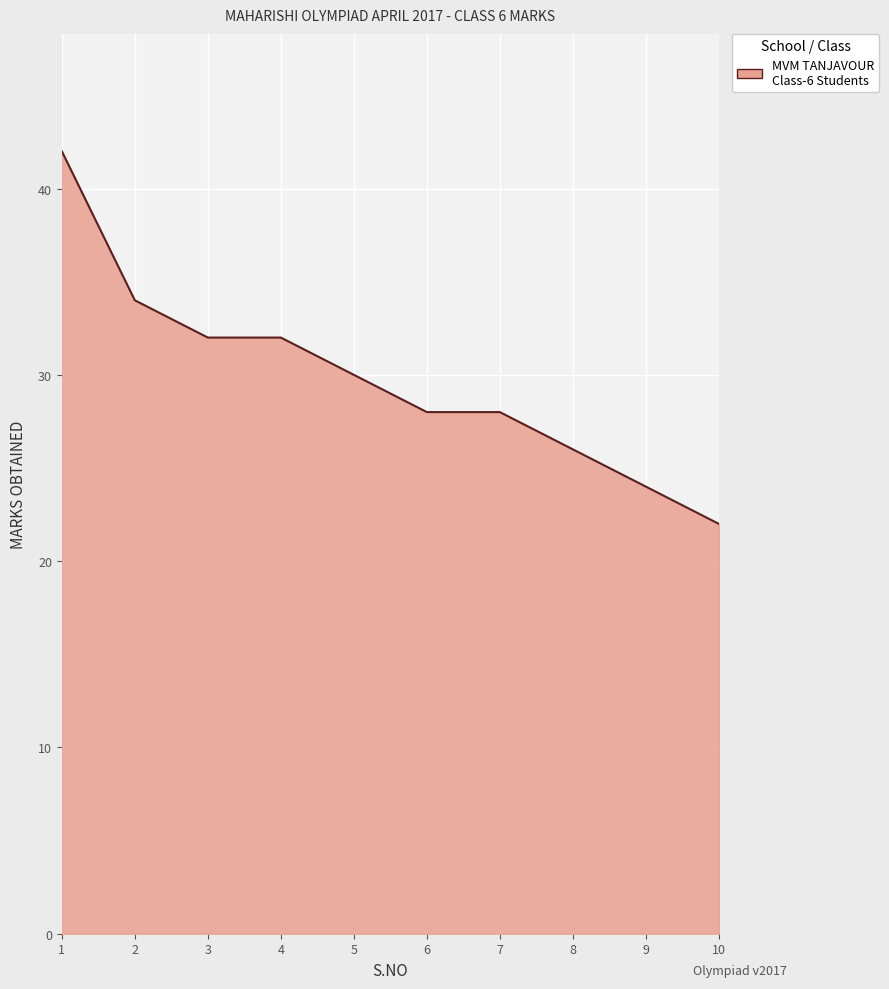

At which label does the data first exceed 30?

1